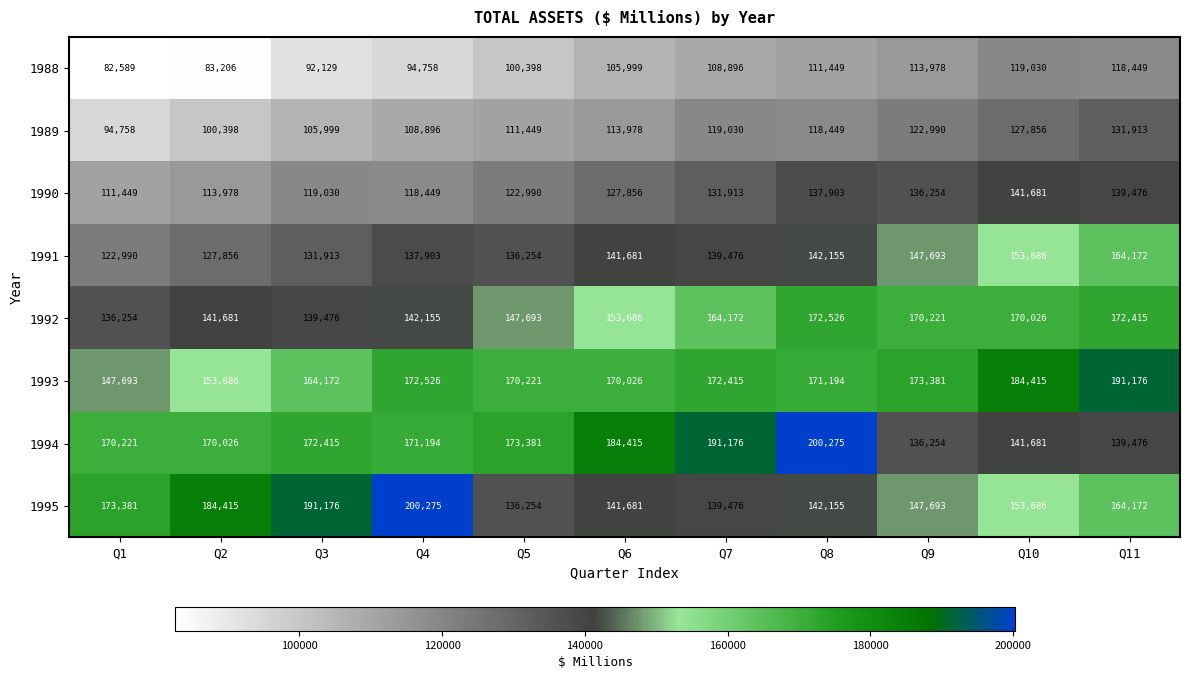

What is the maximum value shown in the chart?

200275